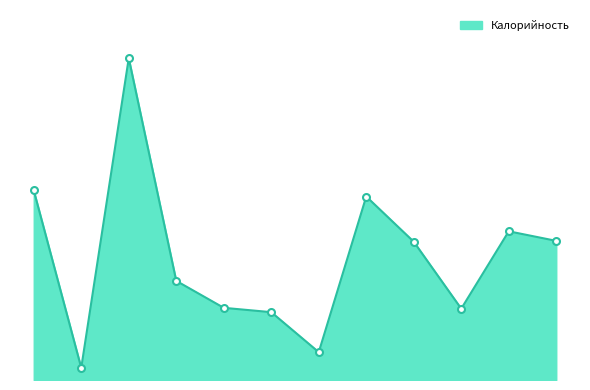

Does the chart have visible grid lines?

No